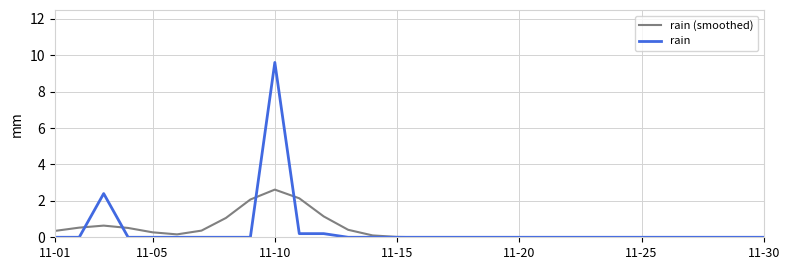

Which series has the widest spread of values?

rain